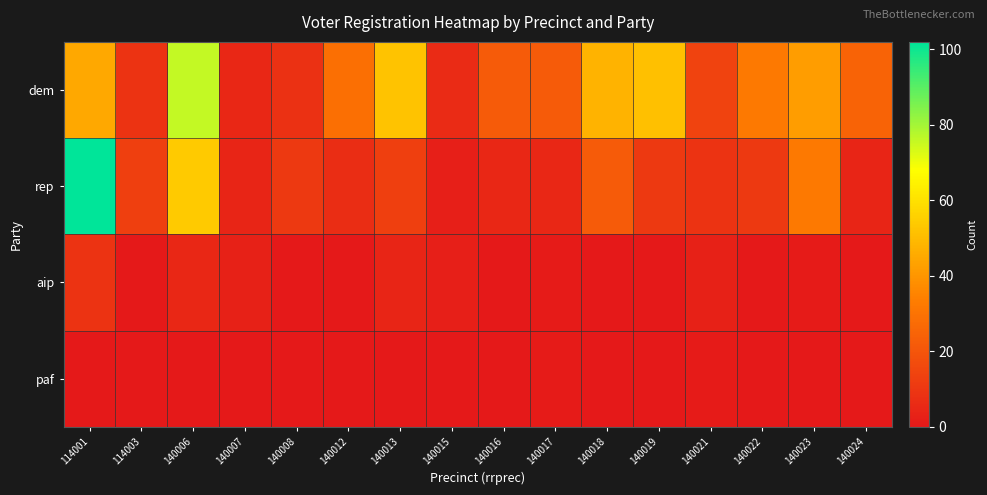

Reading left to right, list all the values displayed in this chart.

dem: 114001=45	114003=9	140006=76	140007=5	140008=8	140012=29	140013=52	140015=6	140016=22	140017=22	140018=48	140019=51	140021=14	140022=32	140023=42	140024=25
rep: 114001=102	114003=13	140006=54	140007=4	140008=11	140012=7	140013=13	140015=2	140016=5	140017=5	140018=22	140019=11	140021=9	140022=11	140023=32	140024=4
aip: 114001=9	114003=0	140006=5	140007=3	140008=0	140012=0	140013=4	140015=2	140016=0	140017=1	140018=0	140019=0	140021=3	140022=0	140023=1	140024=0
paf: 114001=0	114003=0	140006=0	140007=0	140008=0	140012=0	140013=0	140015=0	140016=0	140017=1	140018=0	140019=0	140021=1	140022=0	140023=0	140024=0